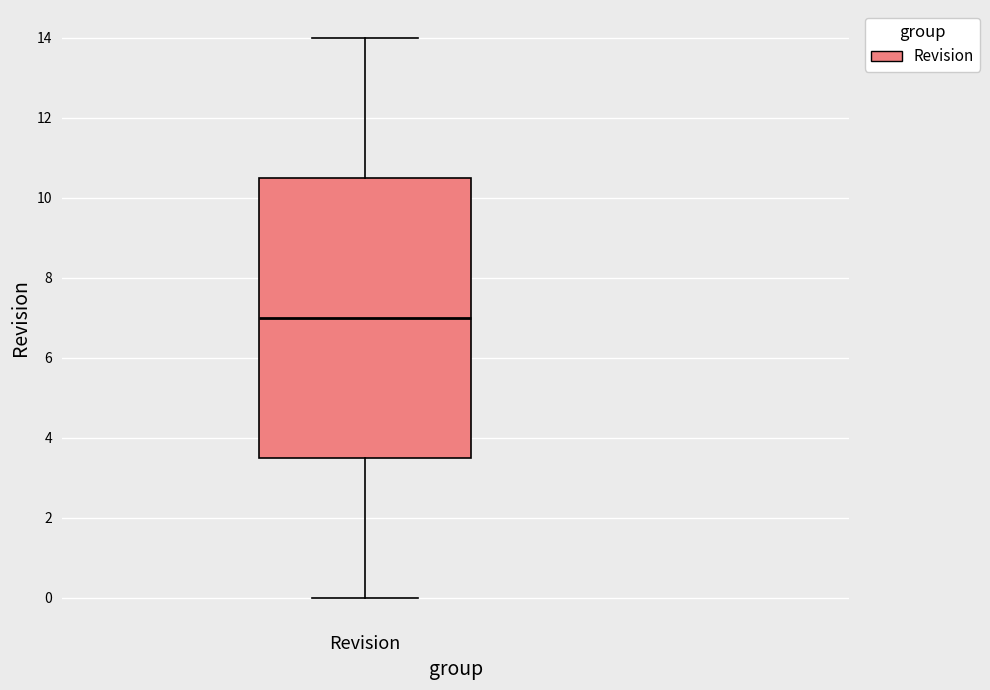

Where does the median line of the box for Revision sit on the y-axis? The values are not printed on the chart, so give them approximately, as read against the axis.

7.0